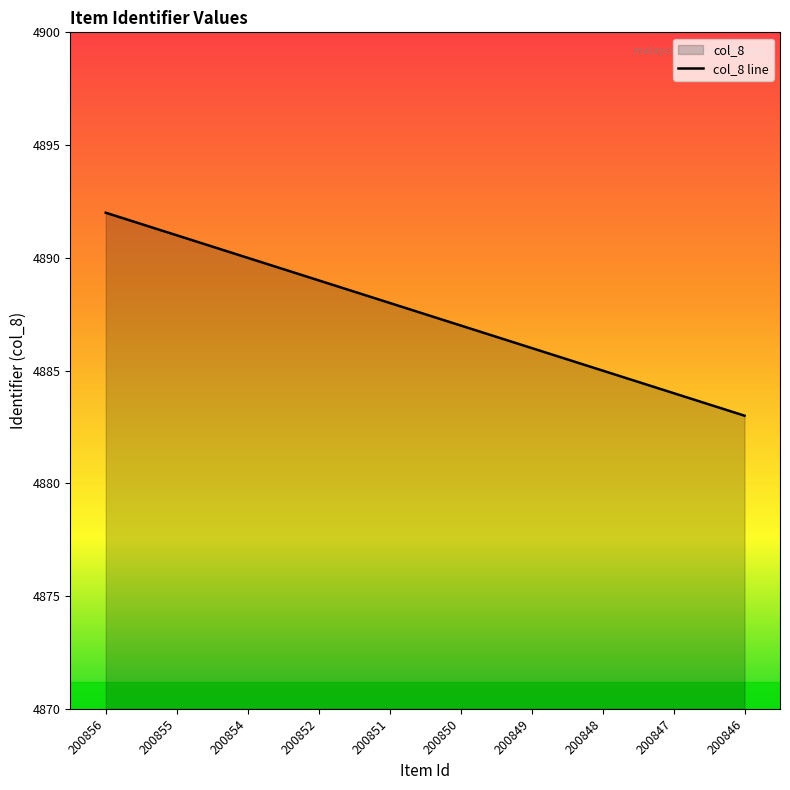

The value at 200855 is 4891. True or false?

True